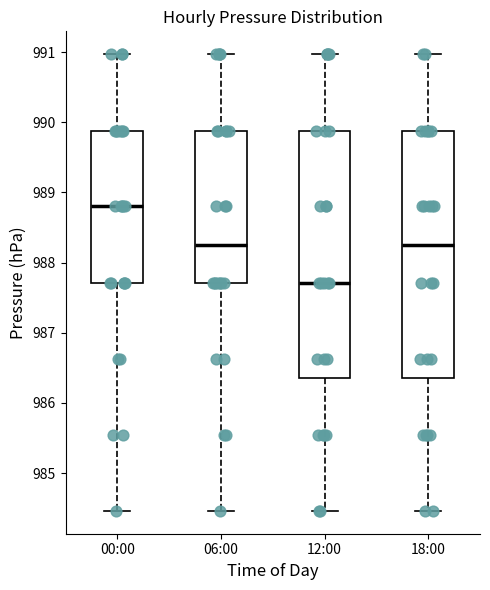

Where is the lower edge of the box for 06:00 on the y-axis? The values are not printed on the chart, so give them approximately, as read against the axis.

987.7